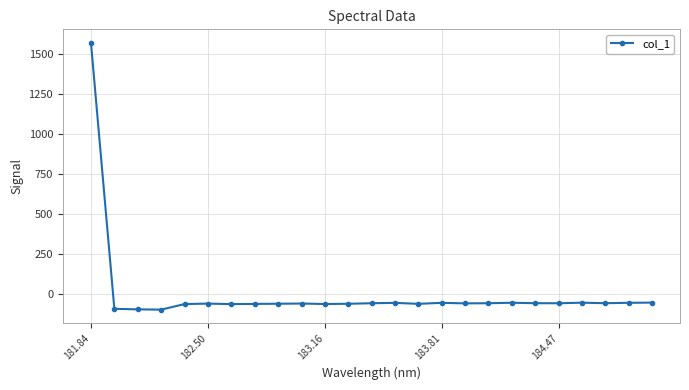

What is the greatest value displayed?

1571.1